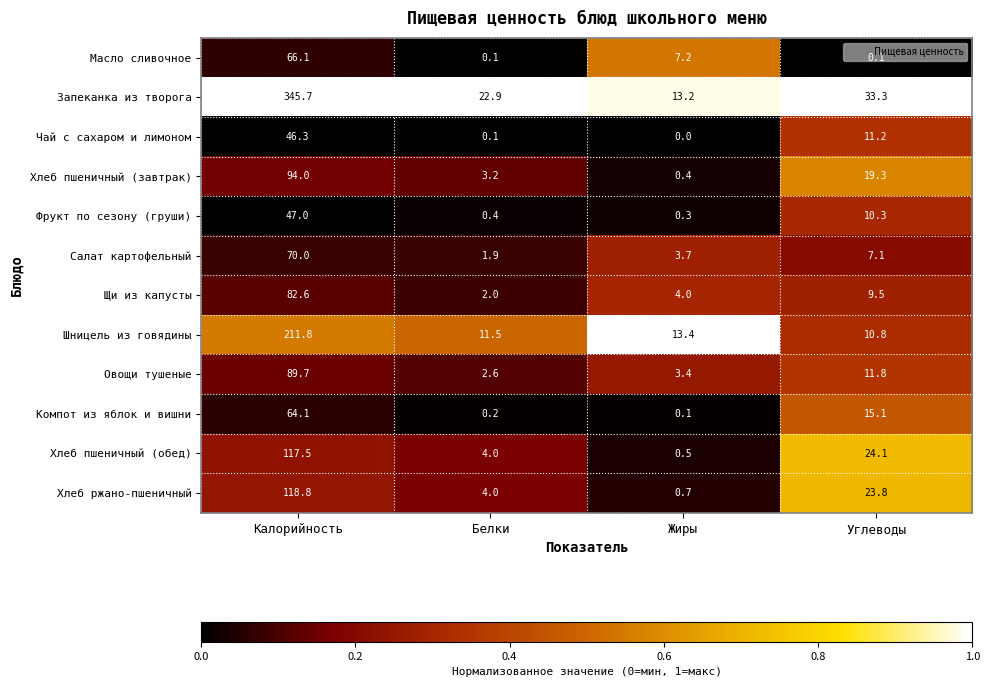

What is the difference between the highest and lowest values at Углеводы?

33.2